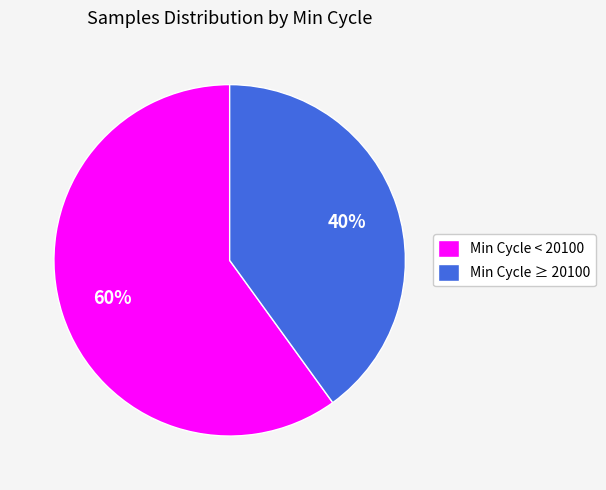

Is it true that Min Cycle ≥ 20100 is 53% of the pie?

False